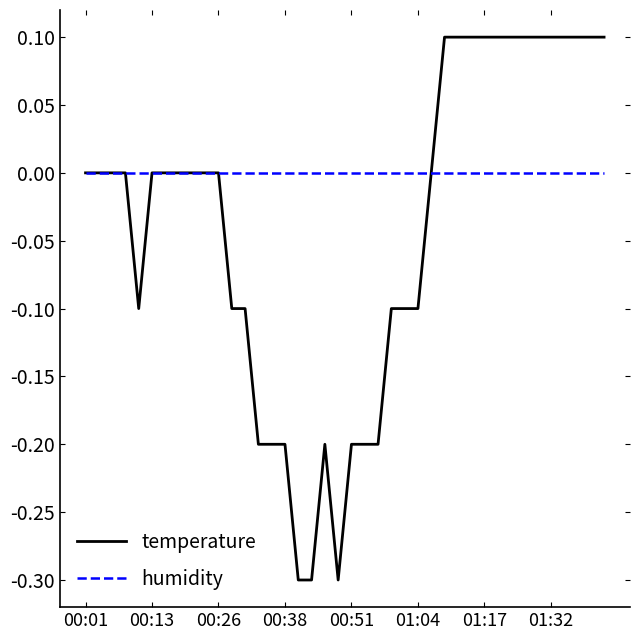

What is the minimum value shown in the chart?

-0.3